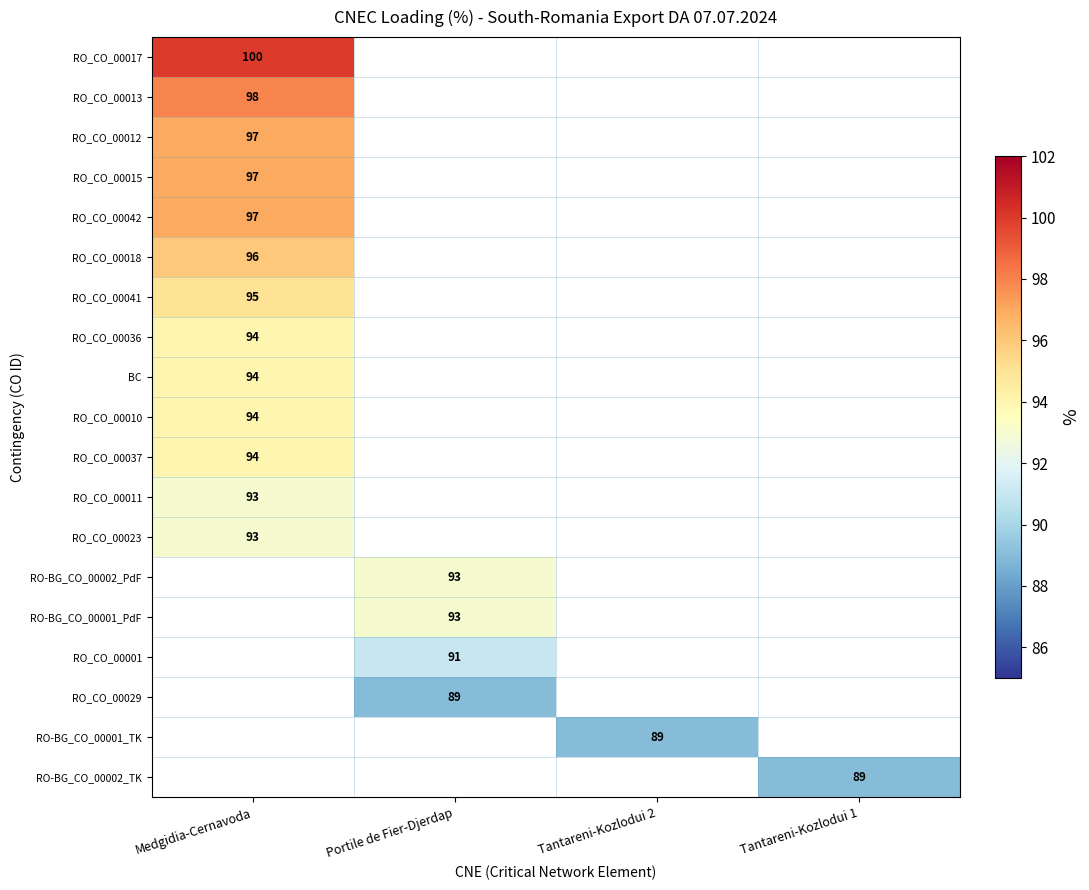

True or false: RO_CO_00015 has a value of 164 at Medgidia-Cernavoda.

False